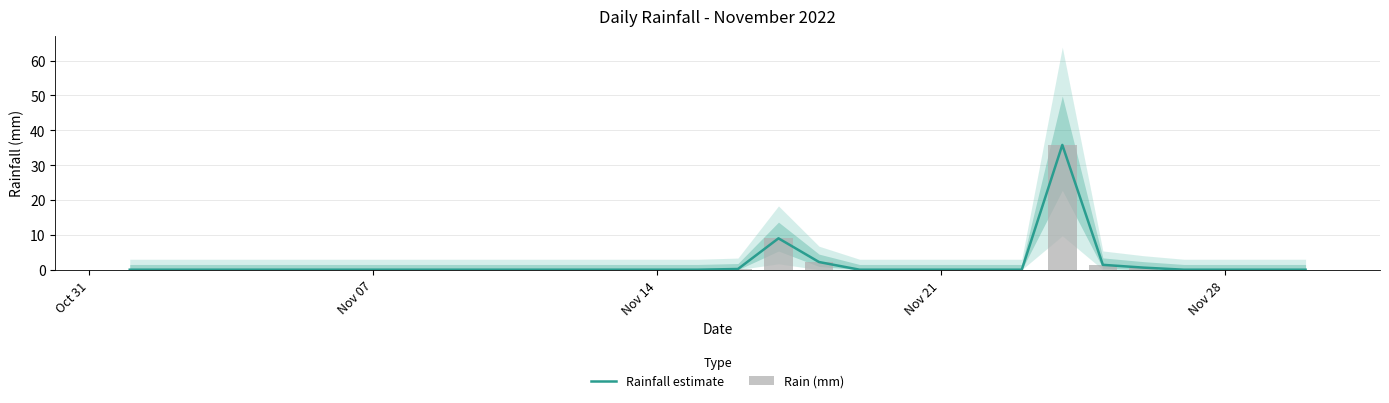

Reading right to left, extract all data points from this chart.

Rainfall estimate: 0.0	0.0	0.0	0.0	0.6	1.4	35.8	0.0	0.0	0.0	0.0	0.0	2.2	9.0	0.2	0.0	0.0	0.0	0.0	0.0	0.0	0.0	0.0	0.0	0.0	0.0	0.0	0.0	0.0	0.0
Rain (mm): 0.0	0.0	0.0	0.0	0.6	1.4	35.8	0.0	0.0	0.0	0.0	0.0	2.2	9.0	0.2	0.0	0.0	0.0	0.0	0.0	0.0	0.0	0.0	0.0	0.0	0.0	0.0	0.0	0.0	0.0